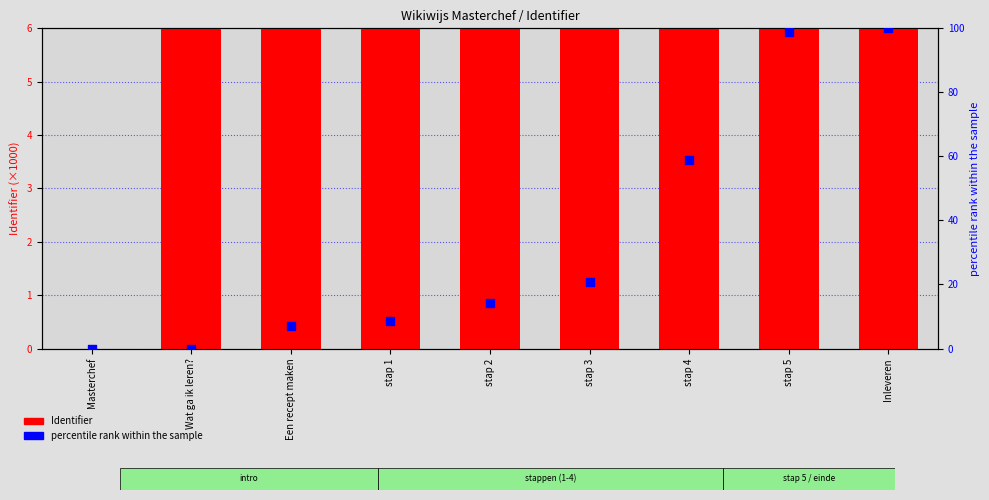

Which series has the widest spread of Y values?

Identifier (×1000)